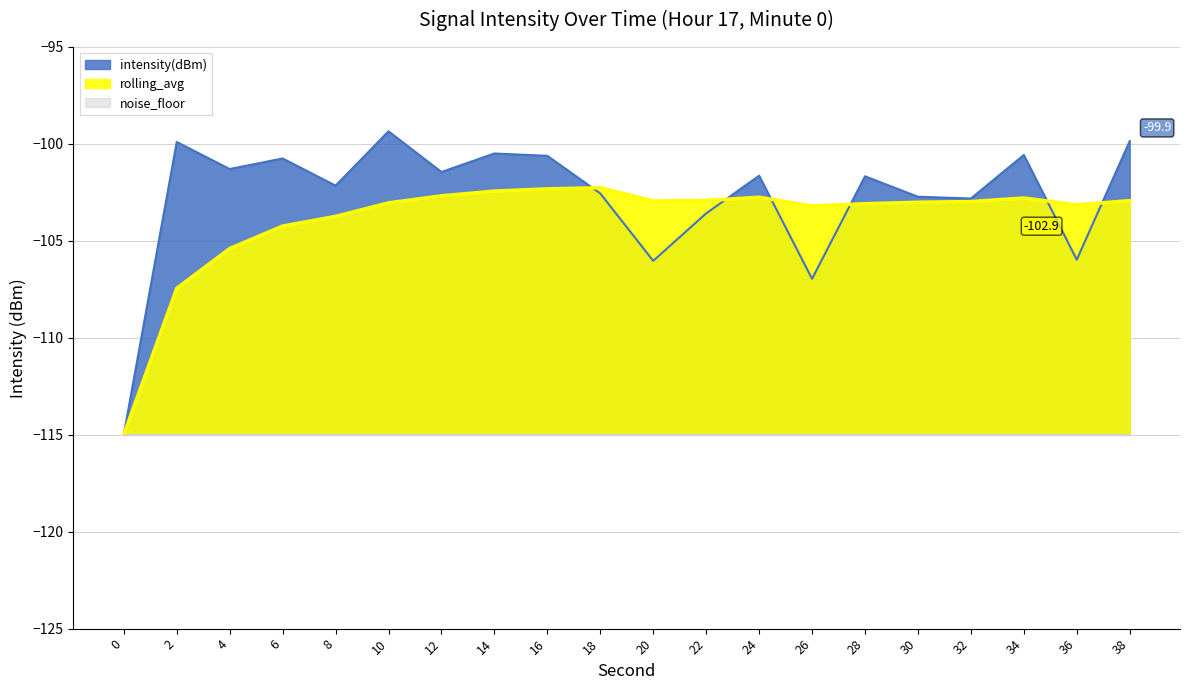

Reading right to left, list all the values displayed in this chart.

intensity(dBm): 38=-99.9	36=-106.0	34=-100.6	32=-102.8	30=-102.7	28=-101.7	26=-107.0	24=-101.6	22=-103.6	20=-106.0	18=-102.6	16=-100.6	14=-100.5	12=-101.4	10=-99.3	8=-102.2	6=-100.7	4=-101.3	2=-99.9	0=-115.0
rolling_avg: 38=-102.9	36=-103.1	34=-102.8	32=-103.0	30=-103.0	28=-103.1	26=-103.2	24=-102.7	22=-102.9	20=-102.9	18=-102.3	16=-102.3	14=-102.4	12=-102.7	10=-103.0	8=-103.7	6=-104.2	4=-105.4	2=-107.4	0=-115.0